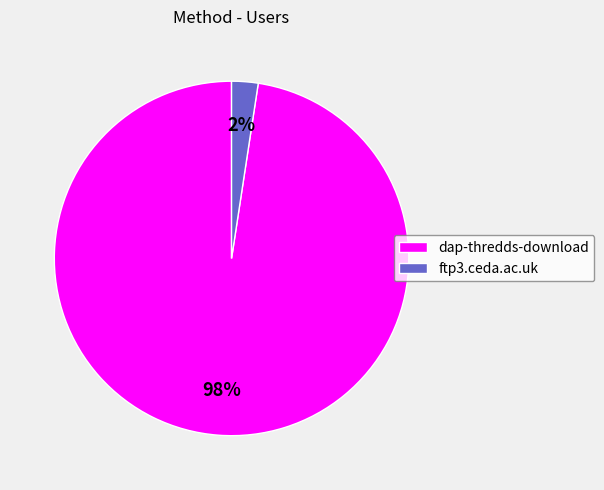

What percentage is the dap-thredds-download slice, to the nearest percent?

98%